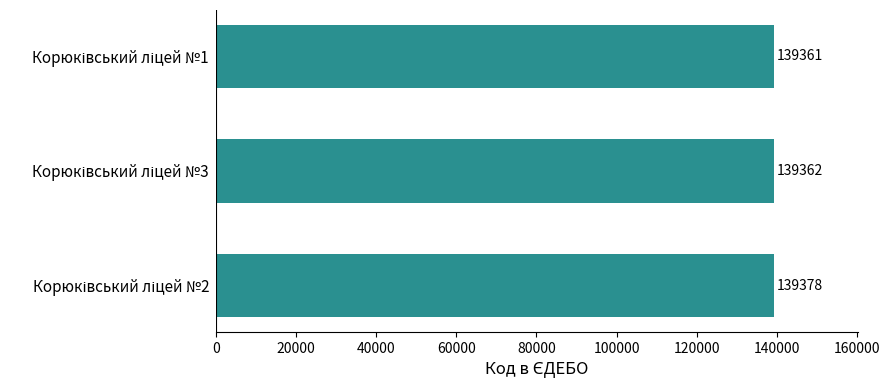

What is the maximum value shown in the chart?

139378